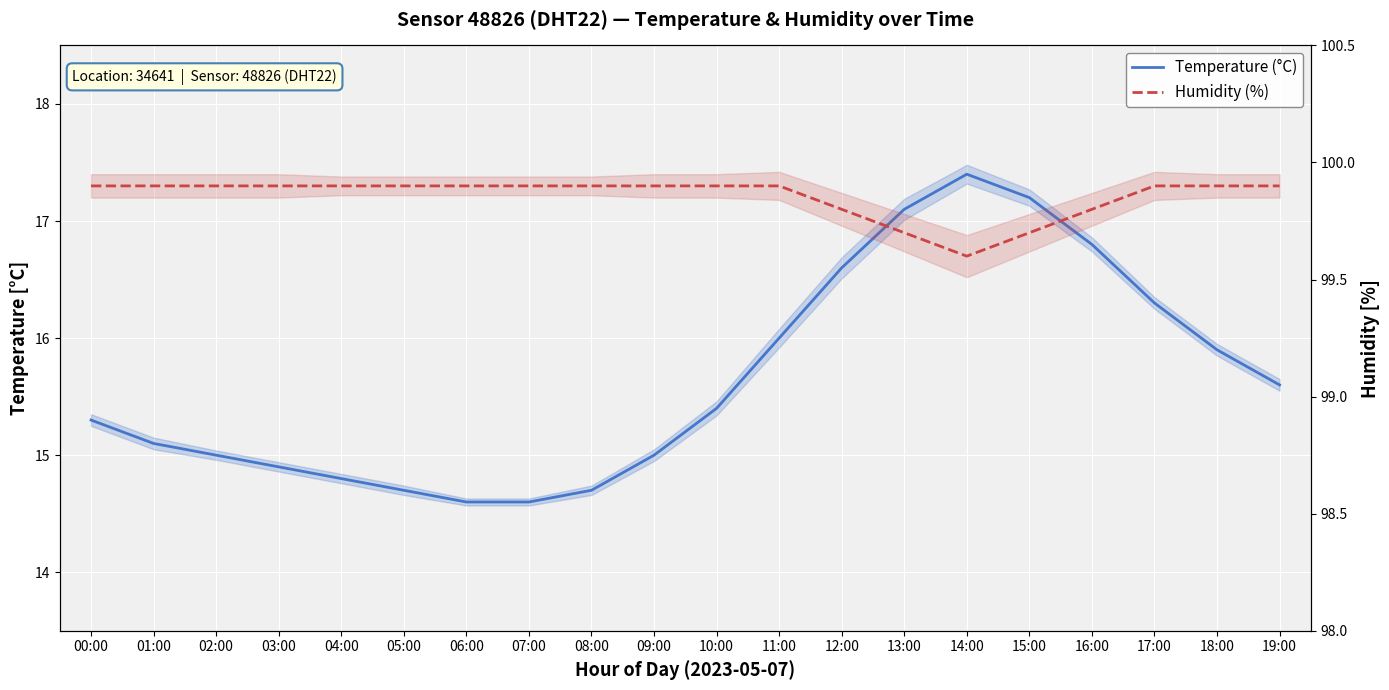

What value does the Humidity (%) series have at 15:00?

99.7